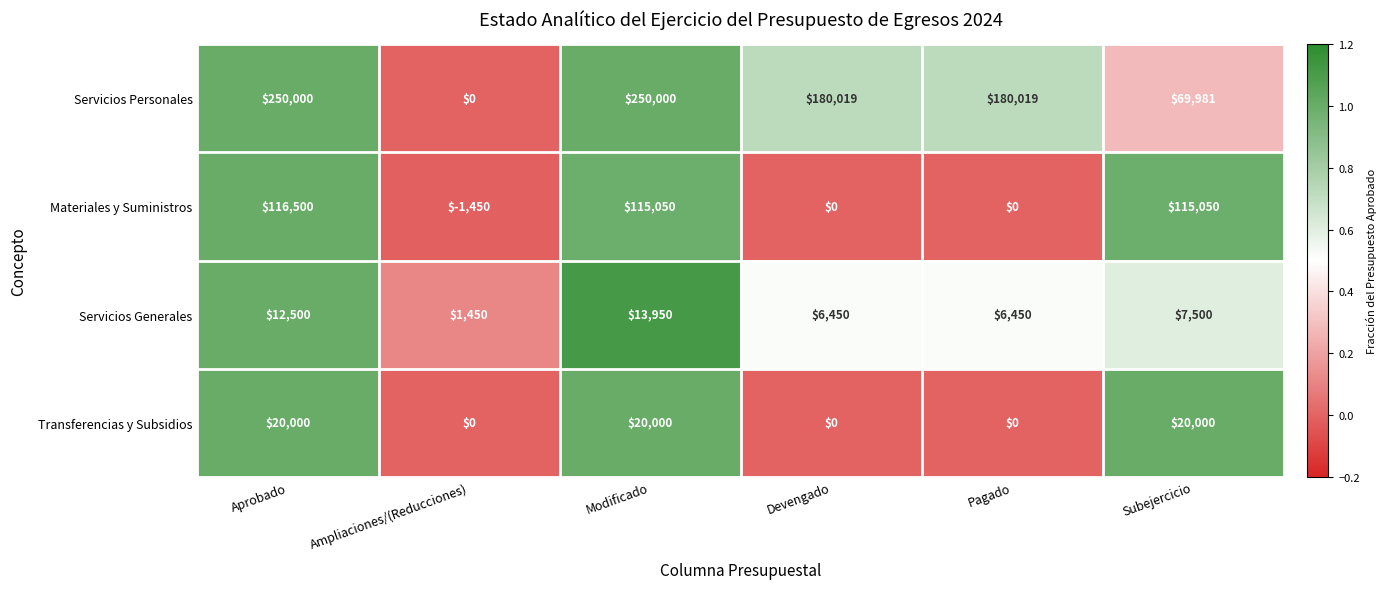

At how many categories does at least one series exceed 0?

6